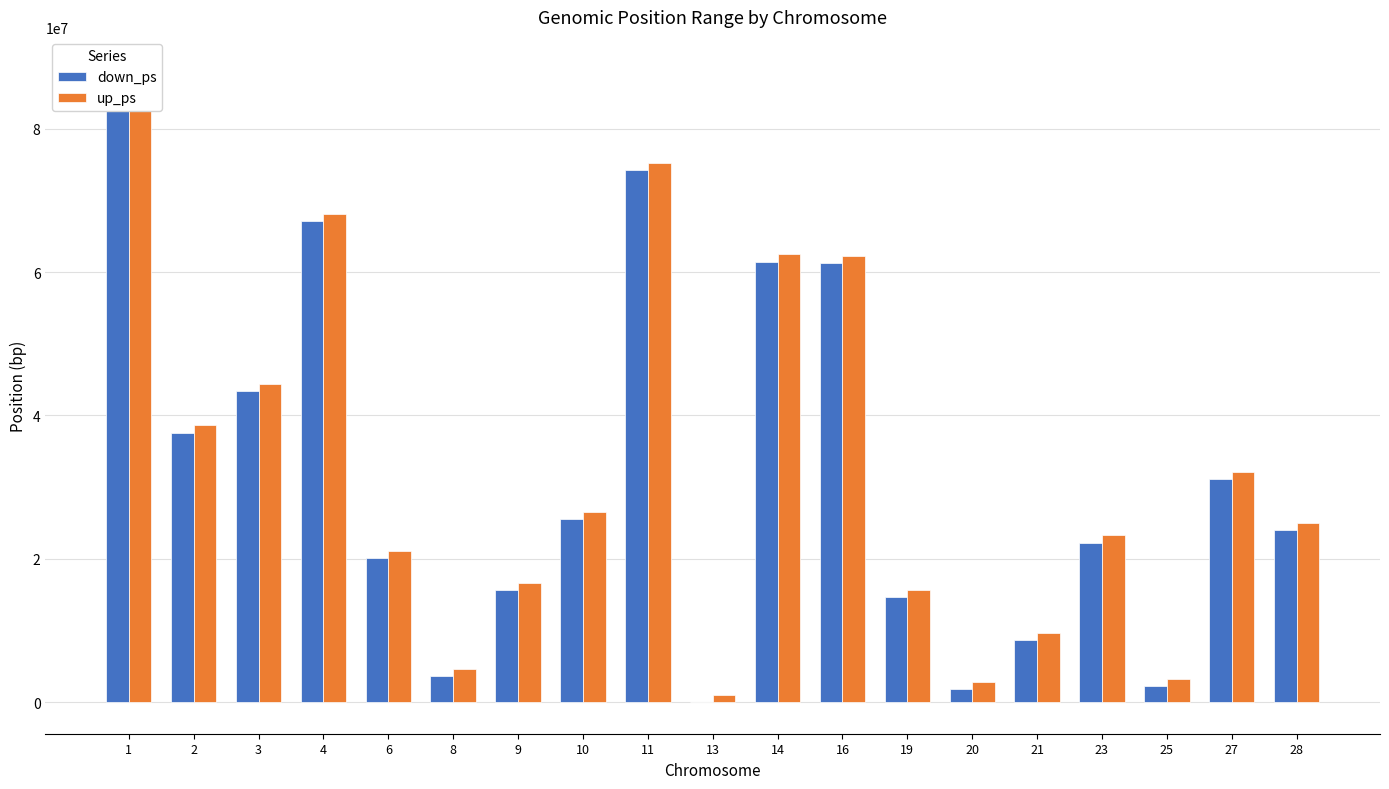

What is the difference between the maximum and minimum values in the down_ps series?

87404247